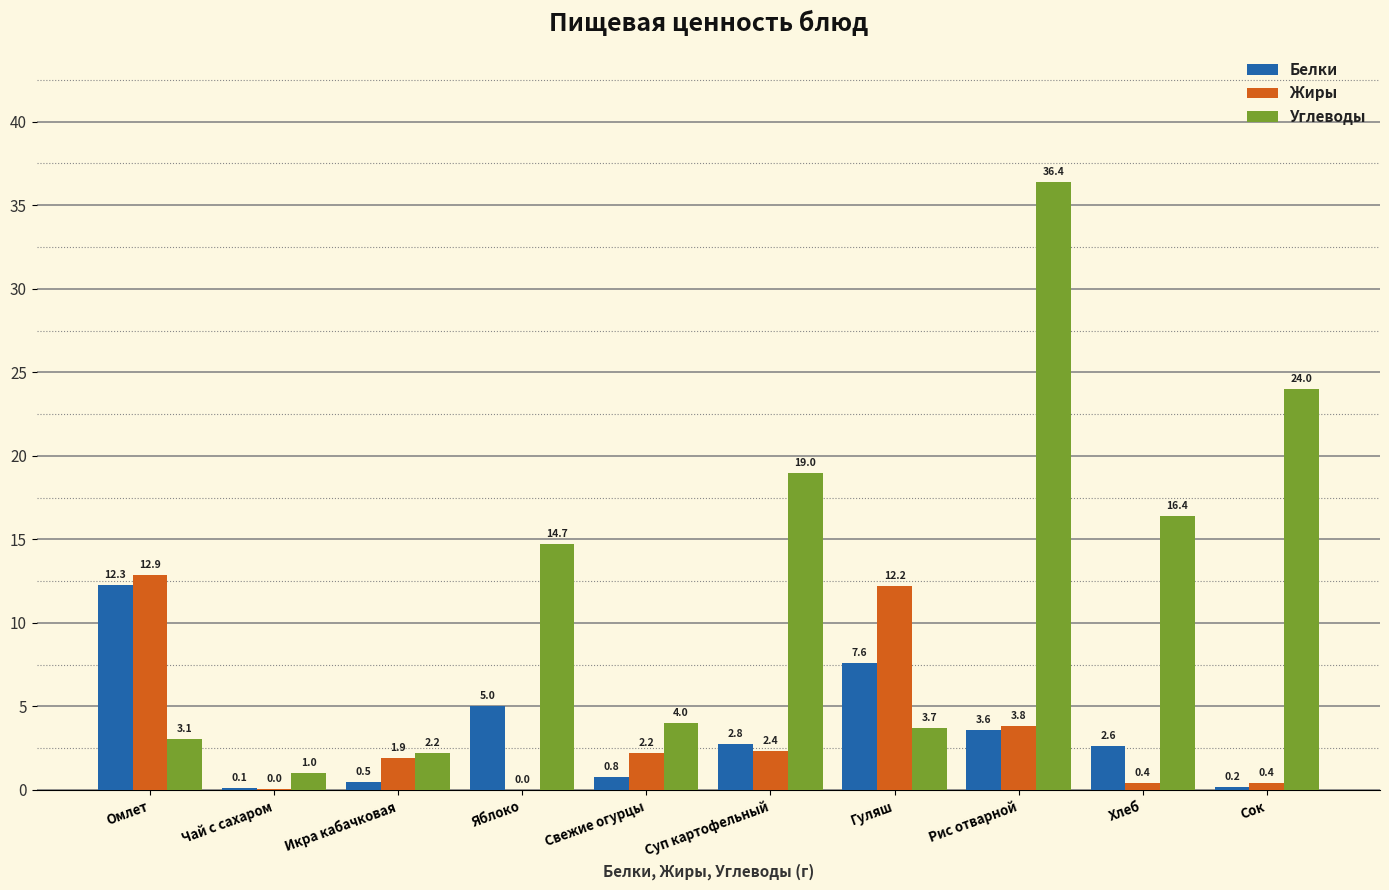

What is the sum of all Белки values?

35.5